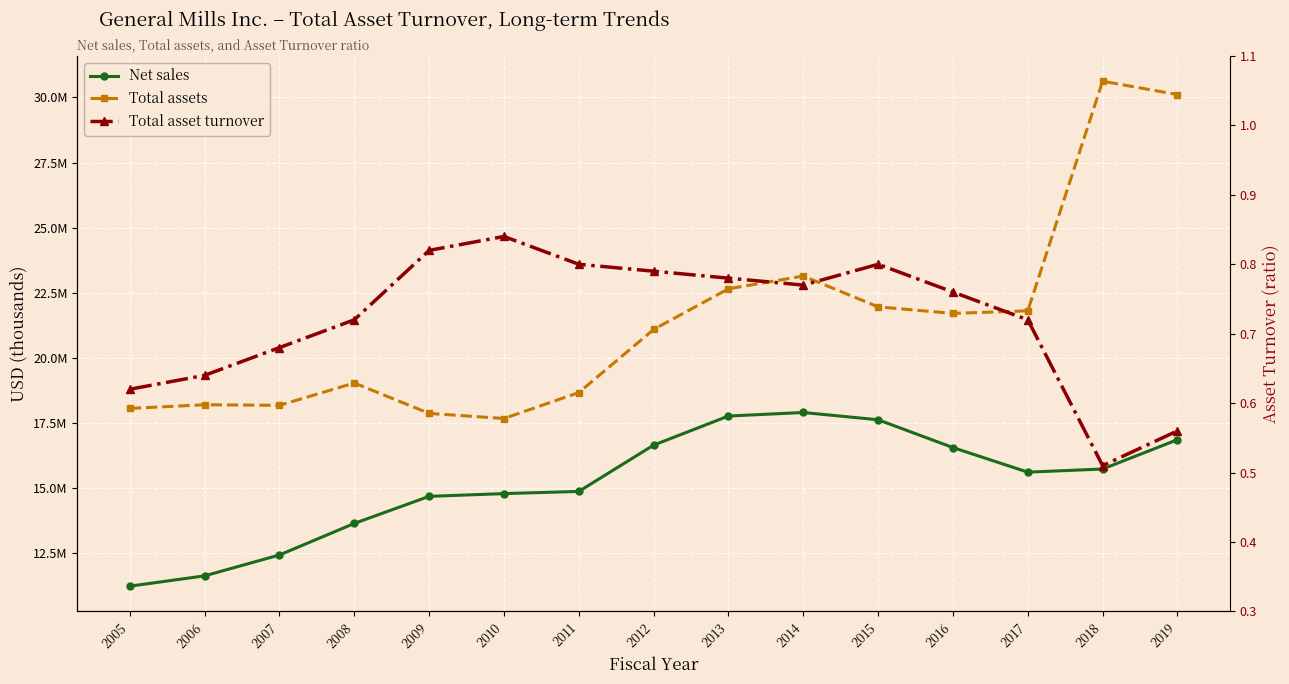

True or false: Net sales and Total assets intersect in this chart.

False